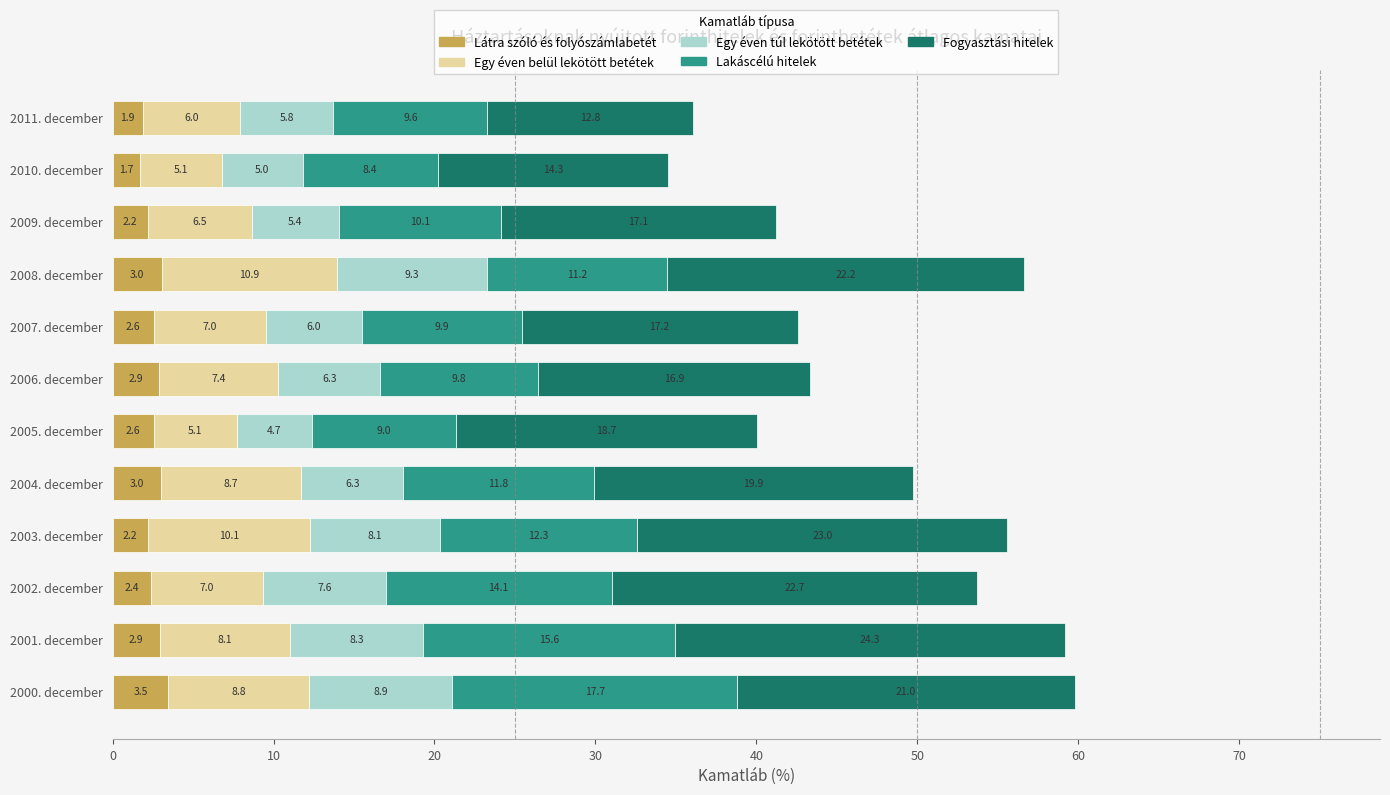

What is the average value of the Látra szóló és folyószámlabetét series?

2.6